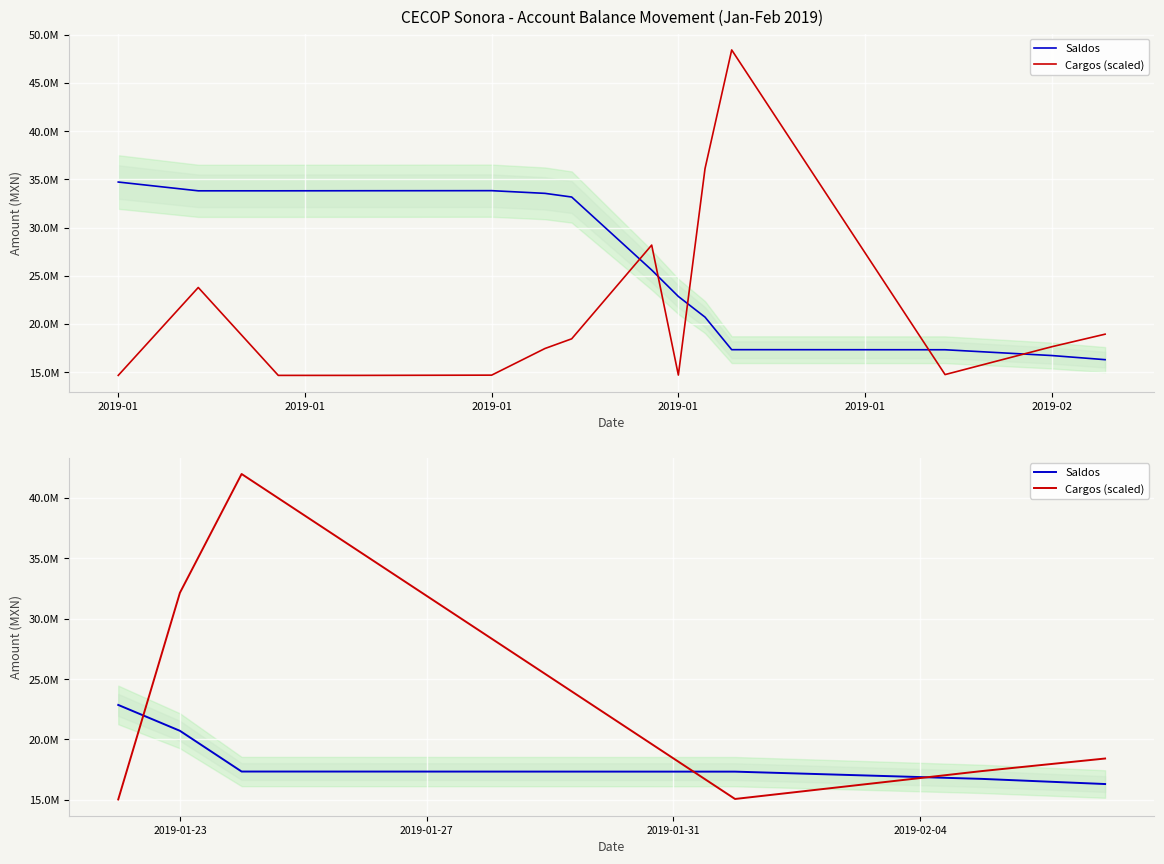

Which series has the largest total across all categories?

Cargos (scaled)